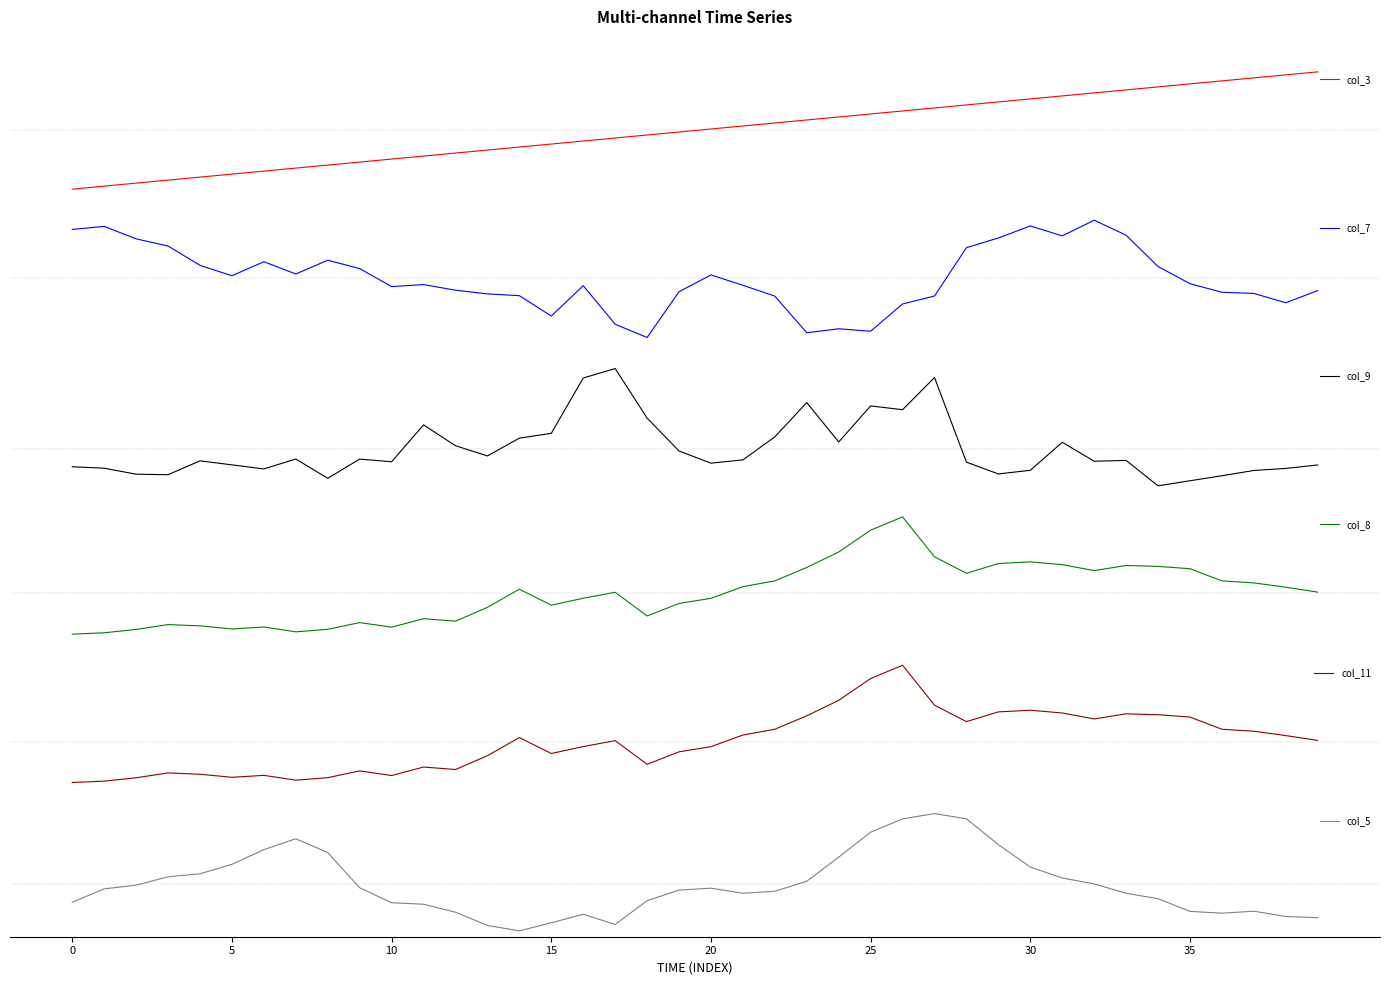

What is the label of the 24th point from the right?

16